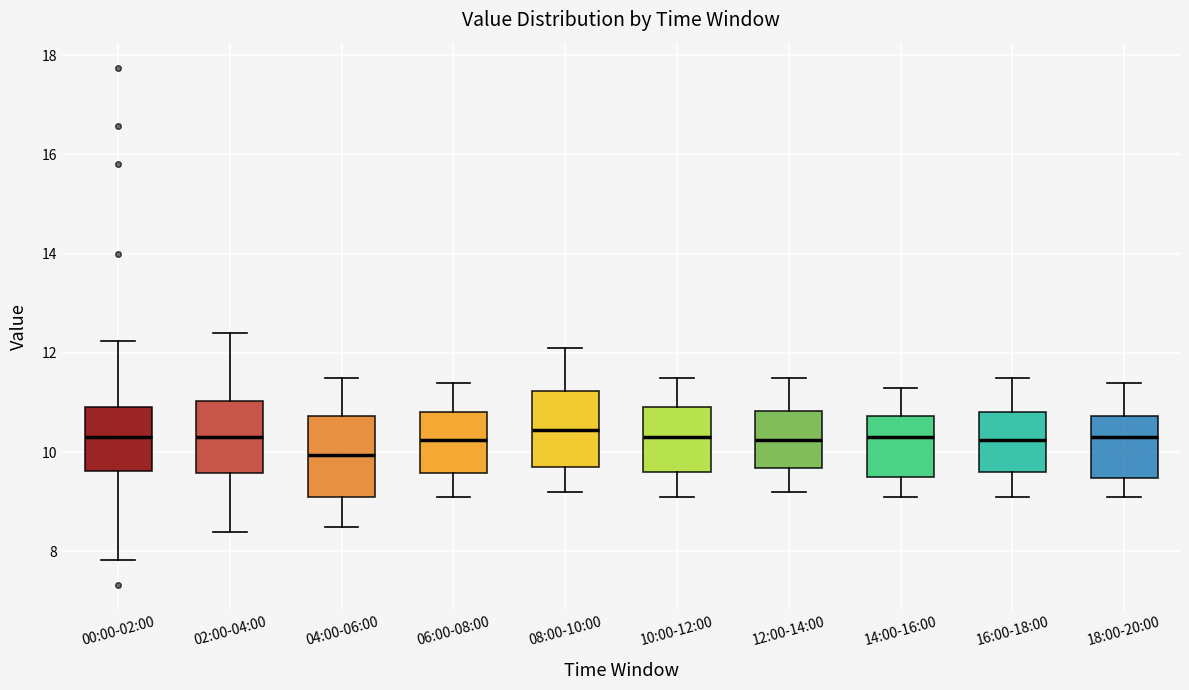

Where does the lower whisker of the box for 04:00-06:00 end on the y-axis? The values are not printed on the chart, so give them approximately, as read against the axis.

8.6